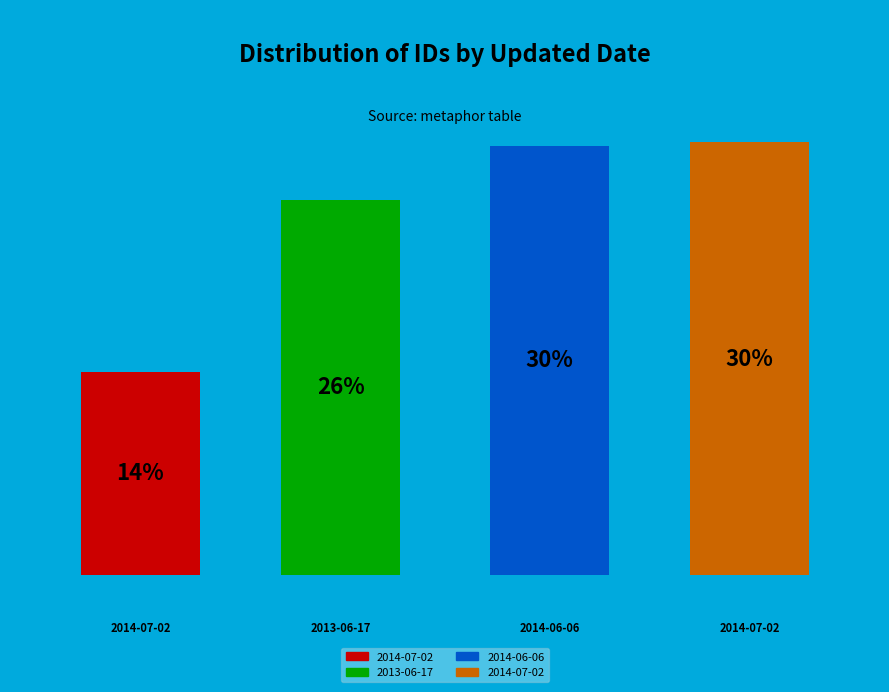

What portion of the pie excludes 2014-07-02?

69.9%